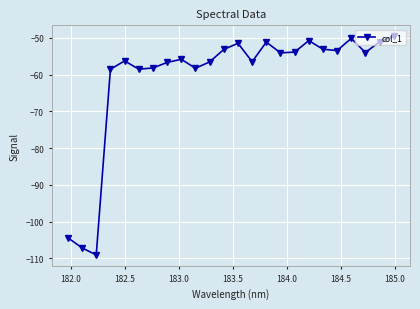

What is the sum of all values?

-1461.8